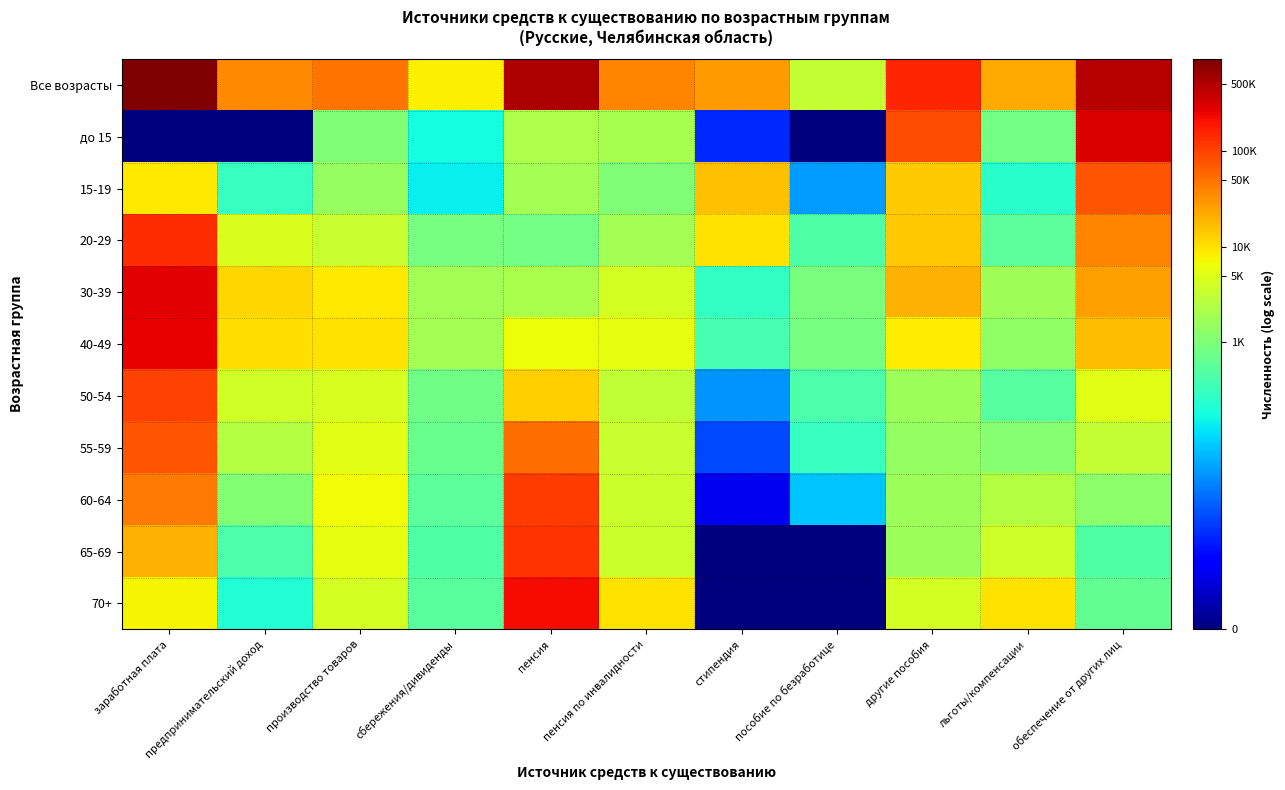

Which series has the largest range (max minus min)?

до 15